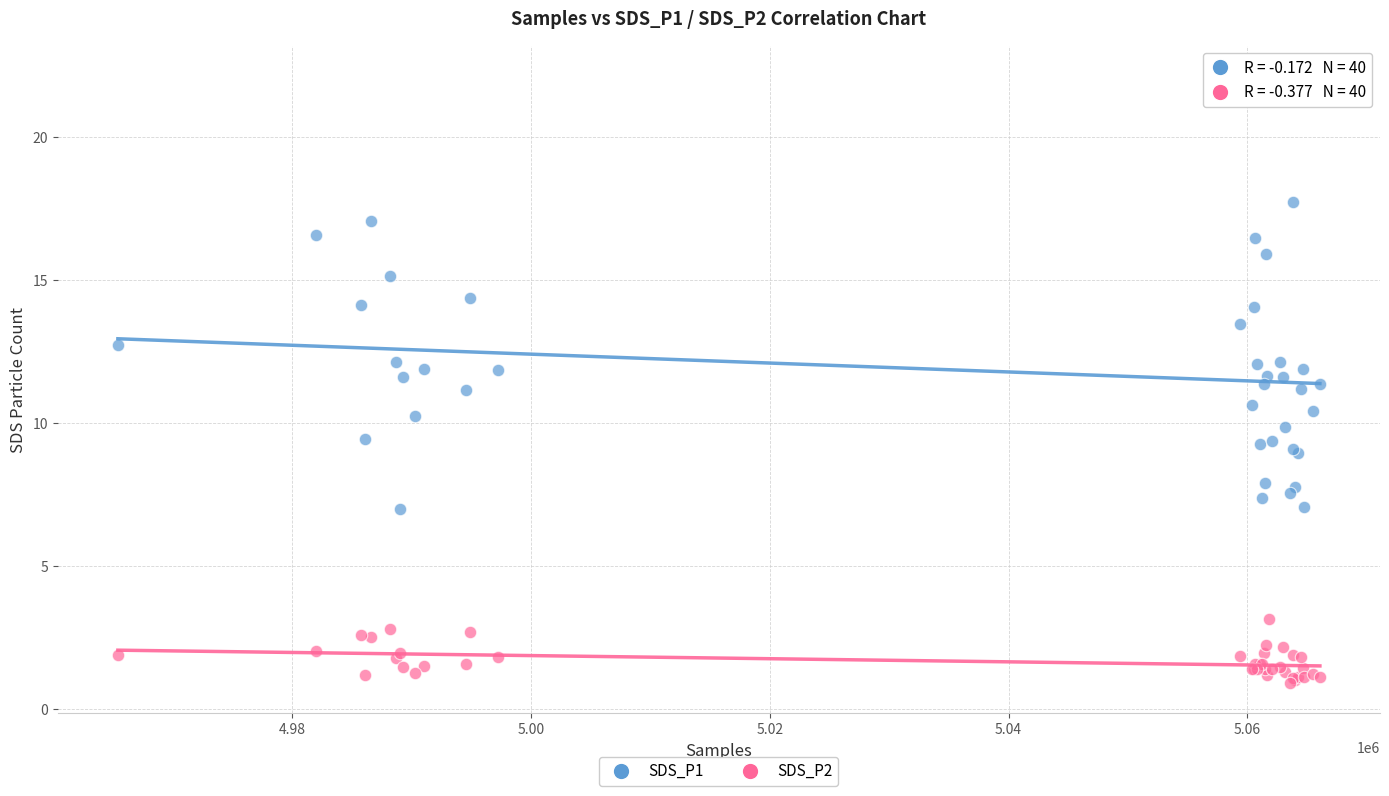

What is the X range (max minus min) for the scatter plot?

100659.0